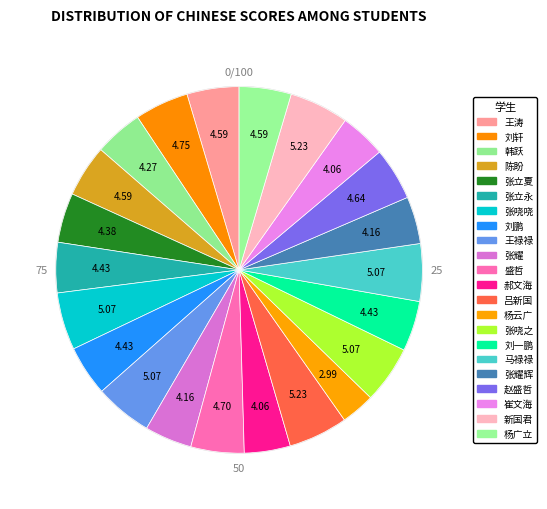

Count the number of slices in the pie.

22